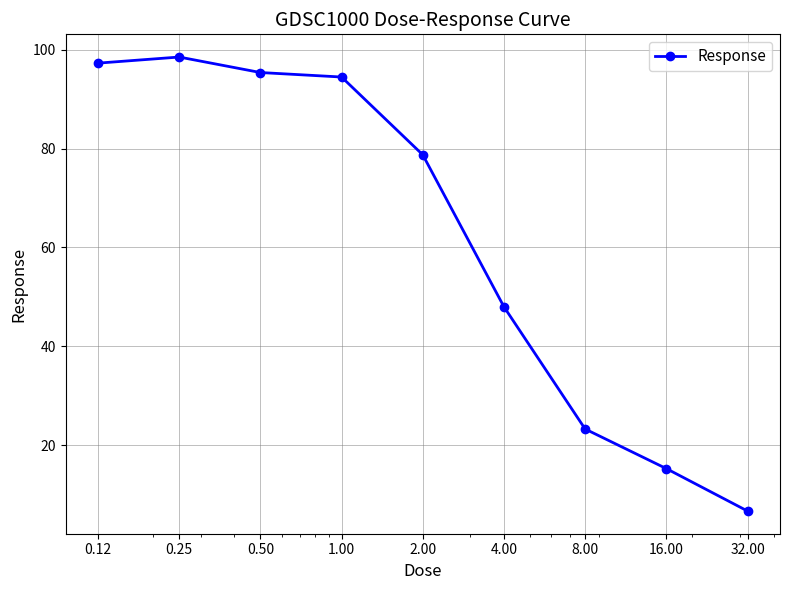

True or false: there are more than 2 points higher than both neighbors.

False